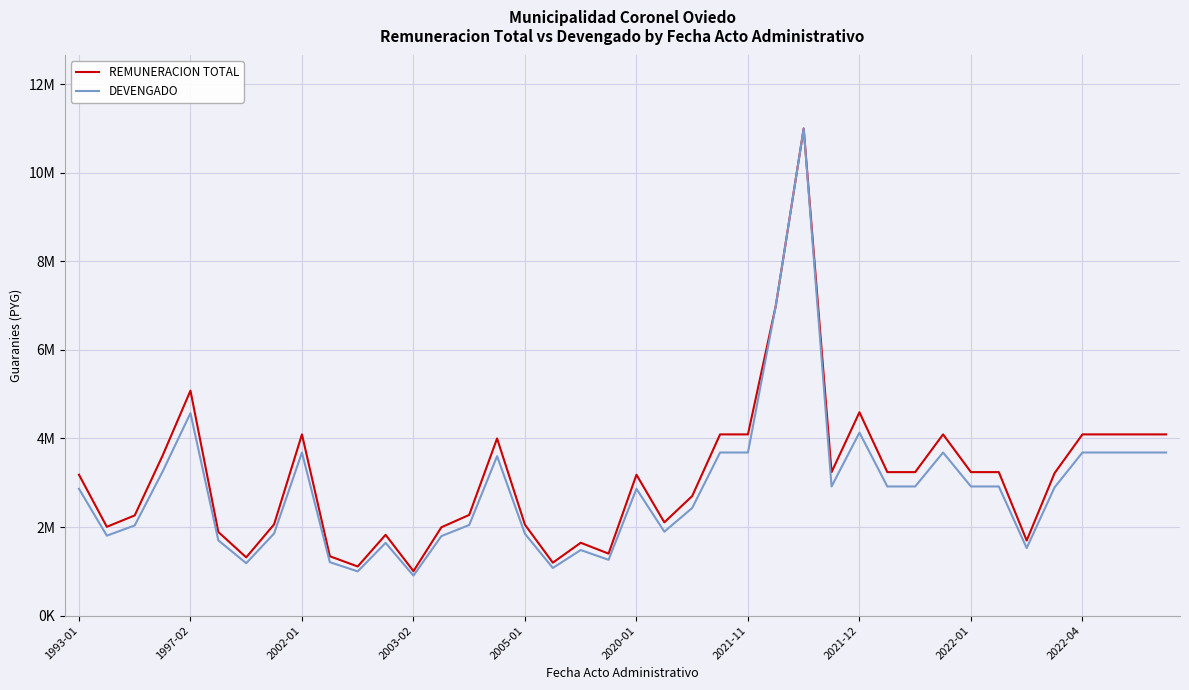

Is this an area chart (filled region under the line)?

No